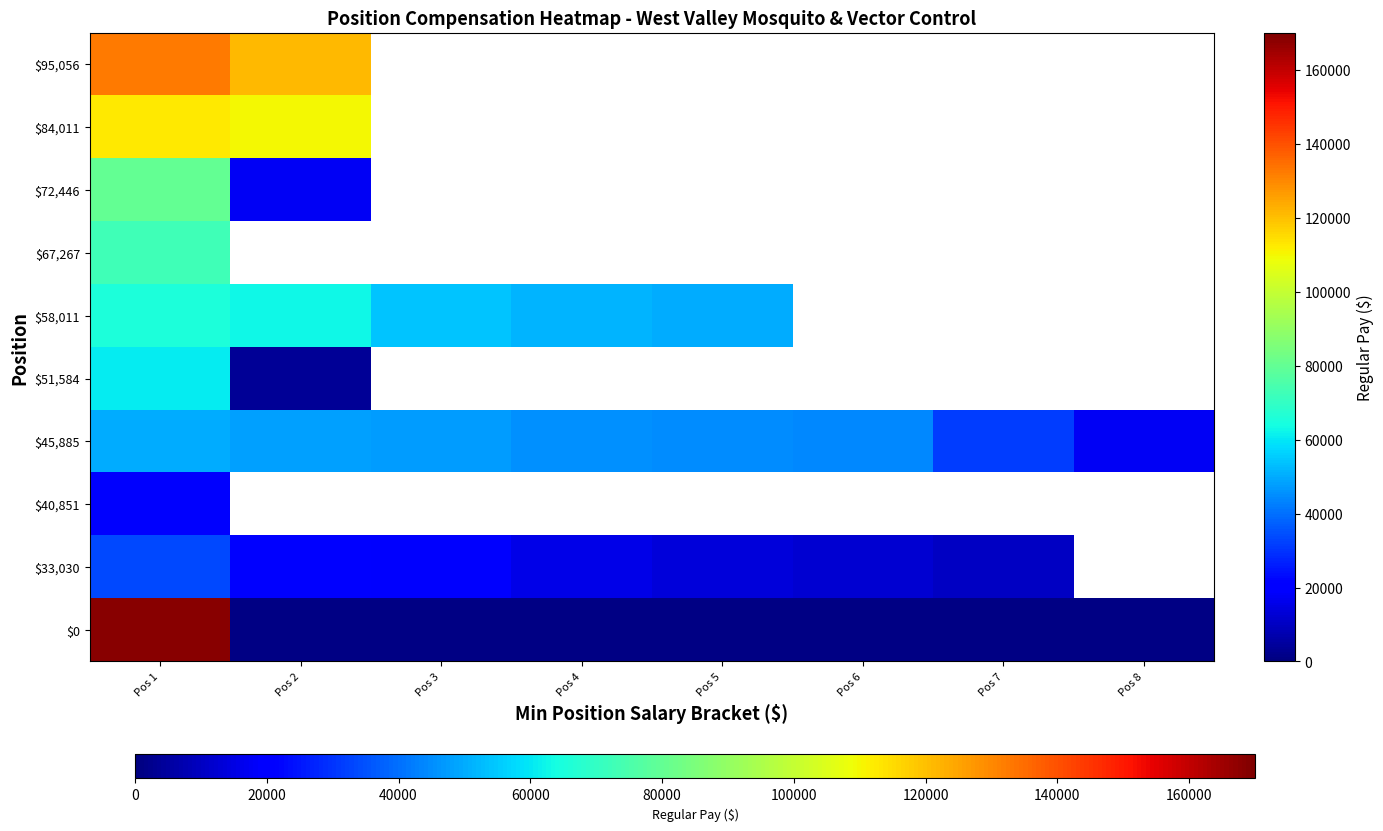

Is it true that $33,030 equals 33424.0 at Pos 1?

True